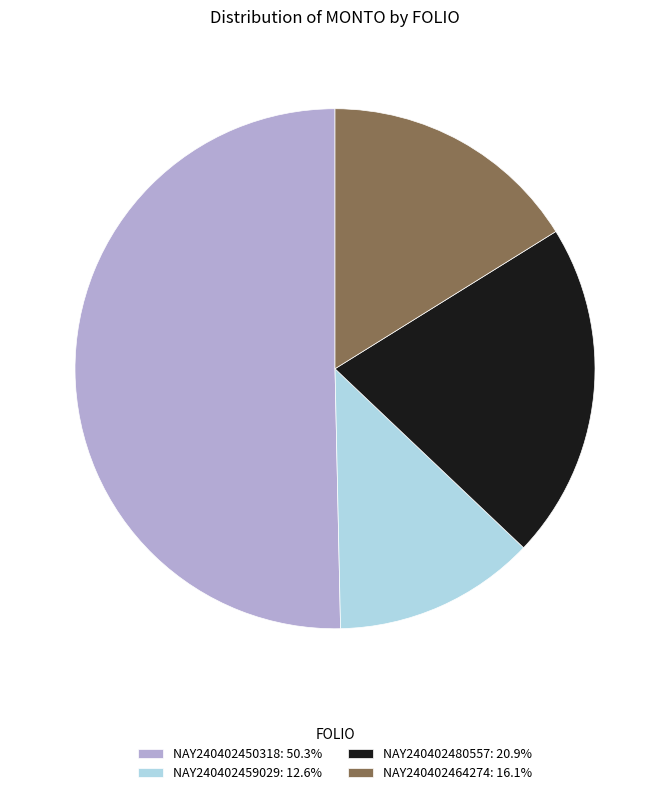

True or false: NAY240402464274 accounts for 16% of the total.

True